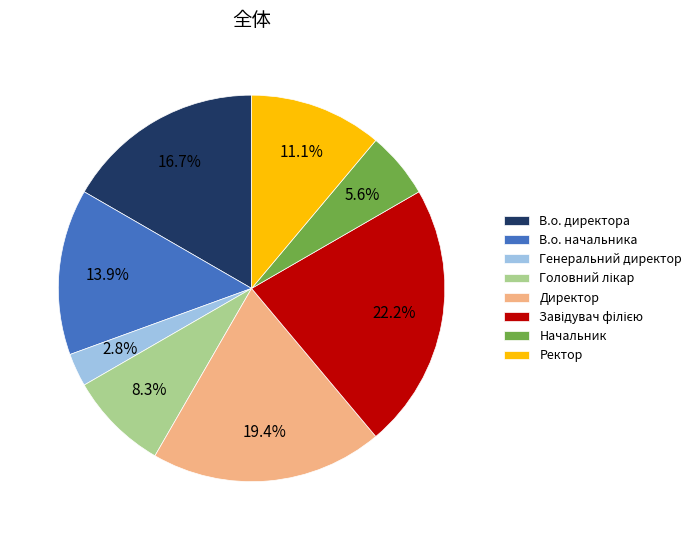

Which category has the smallest portion of the pie?

Генеральний директор